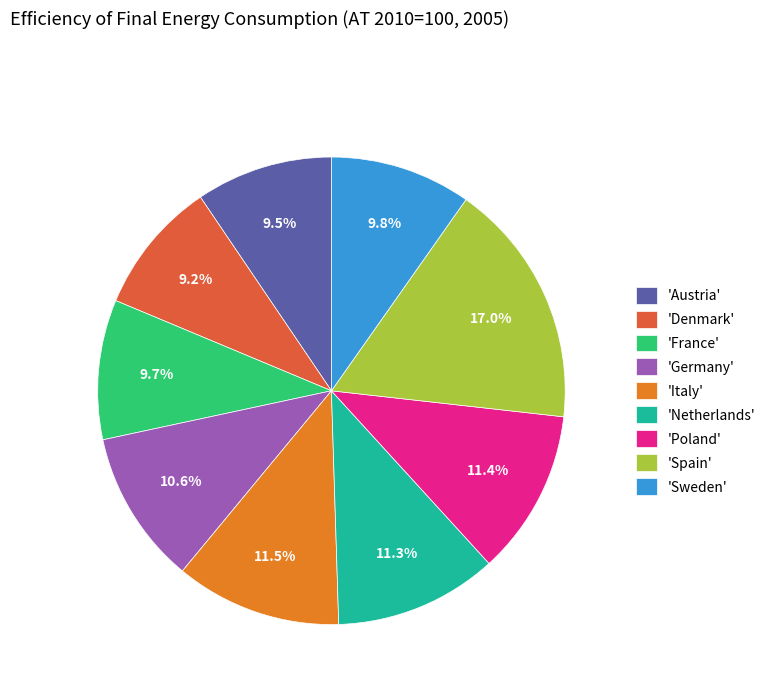

What is the total percentage of 'France' and 'Italy'?

21.2%